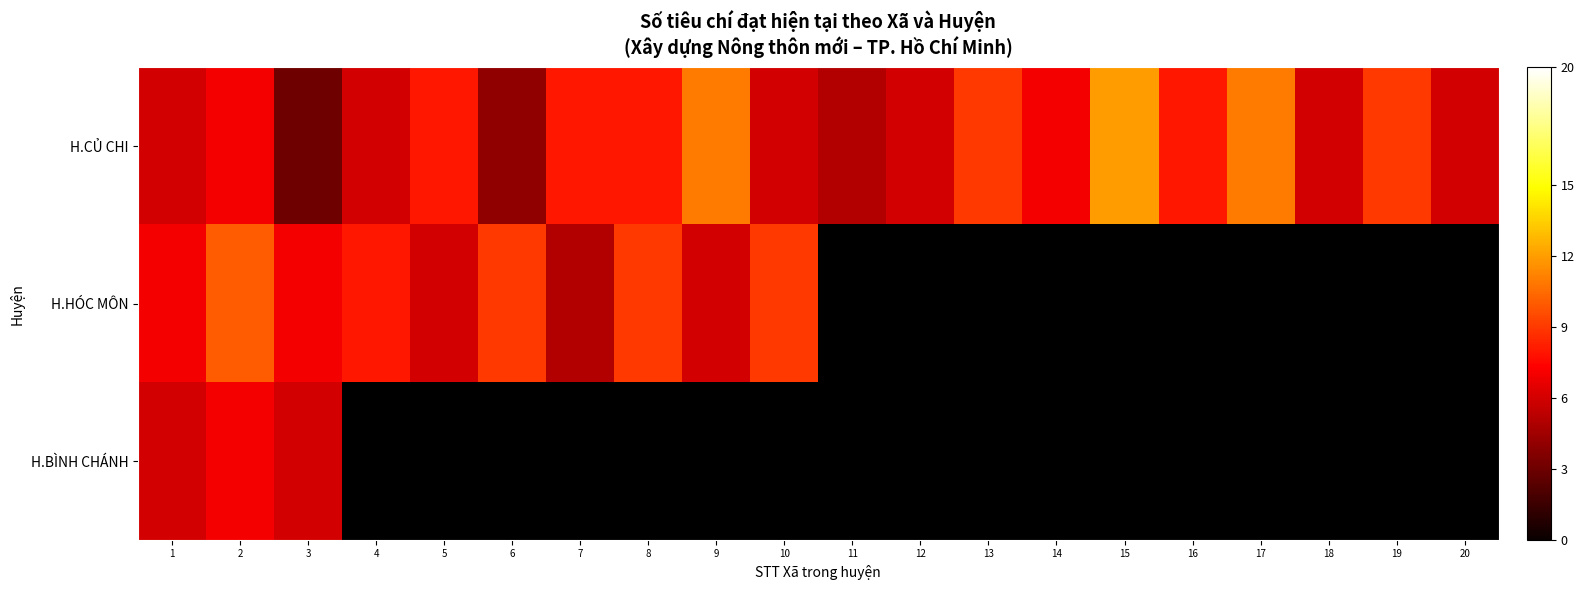

Is it true that H.CỦ CHI equals 5.4 at 8?

False